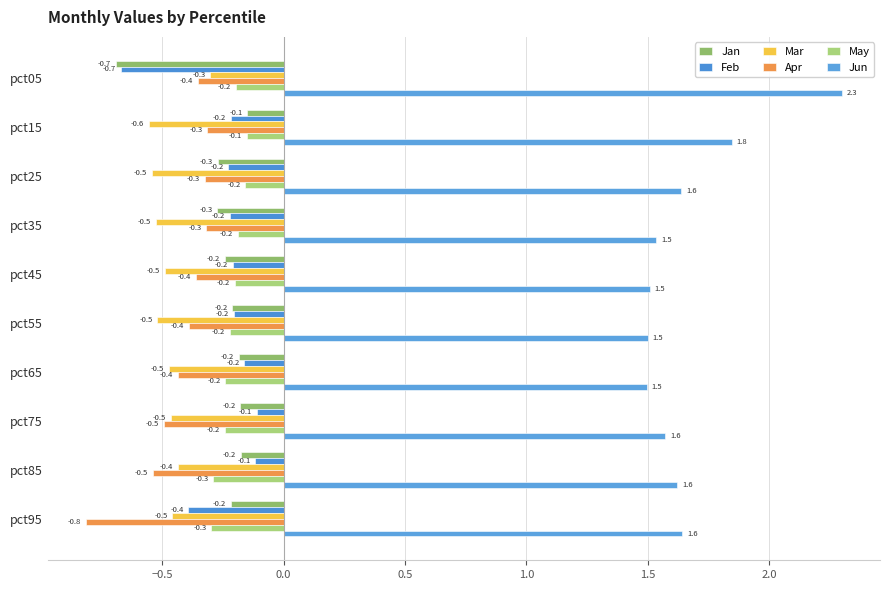

How many data points does each series have?

10